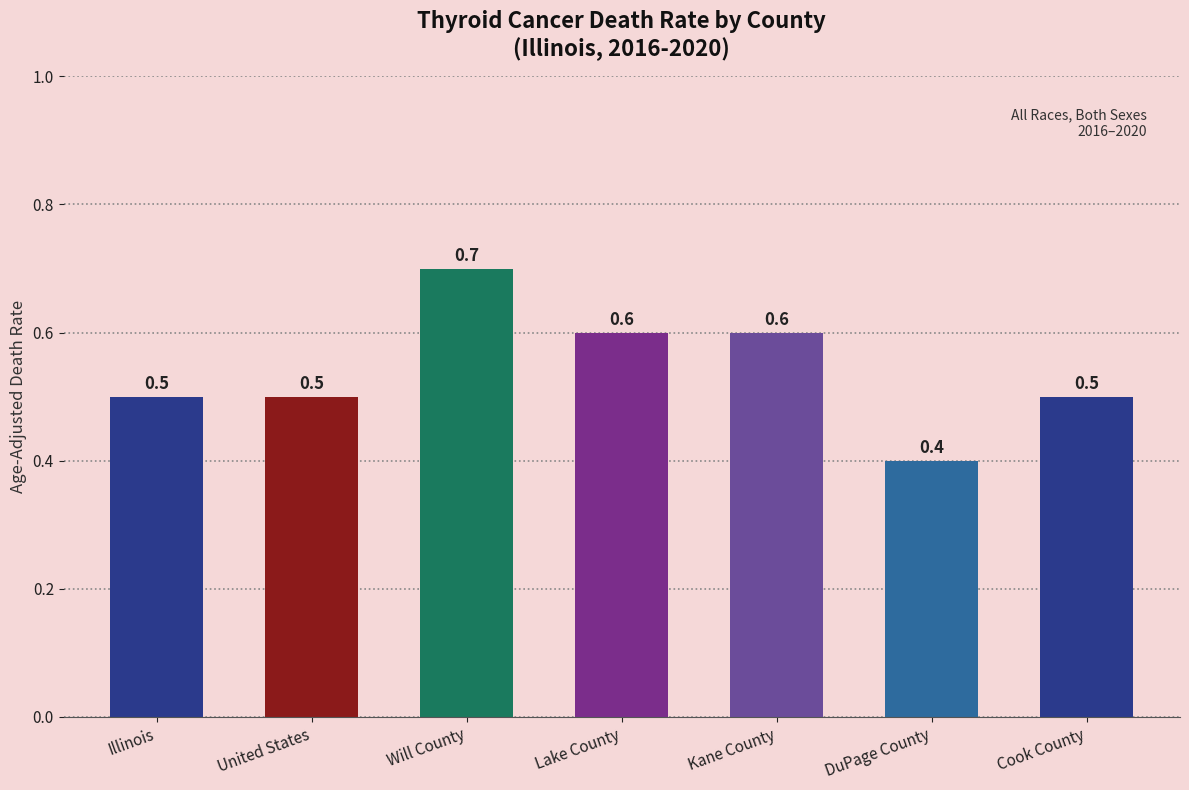

What is the average value?

0.5